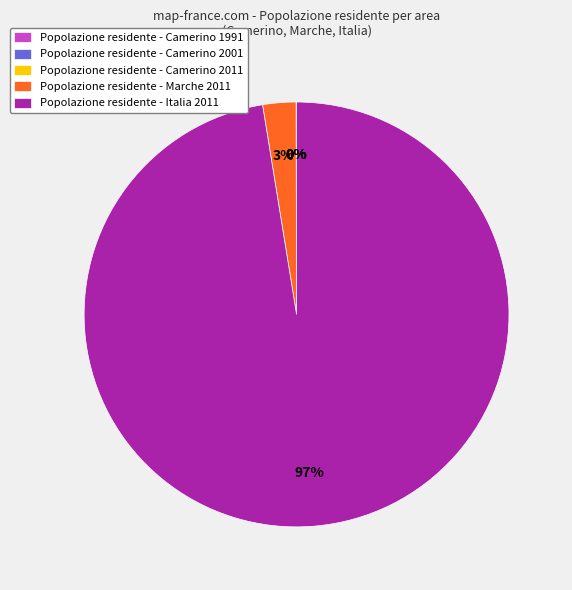

What is the majority slice?

Popolazione residente - Italia 2011